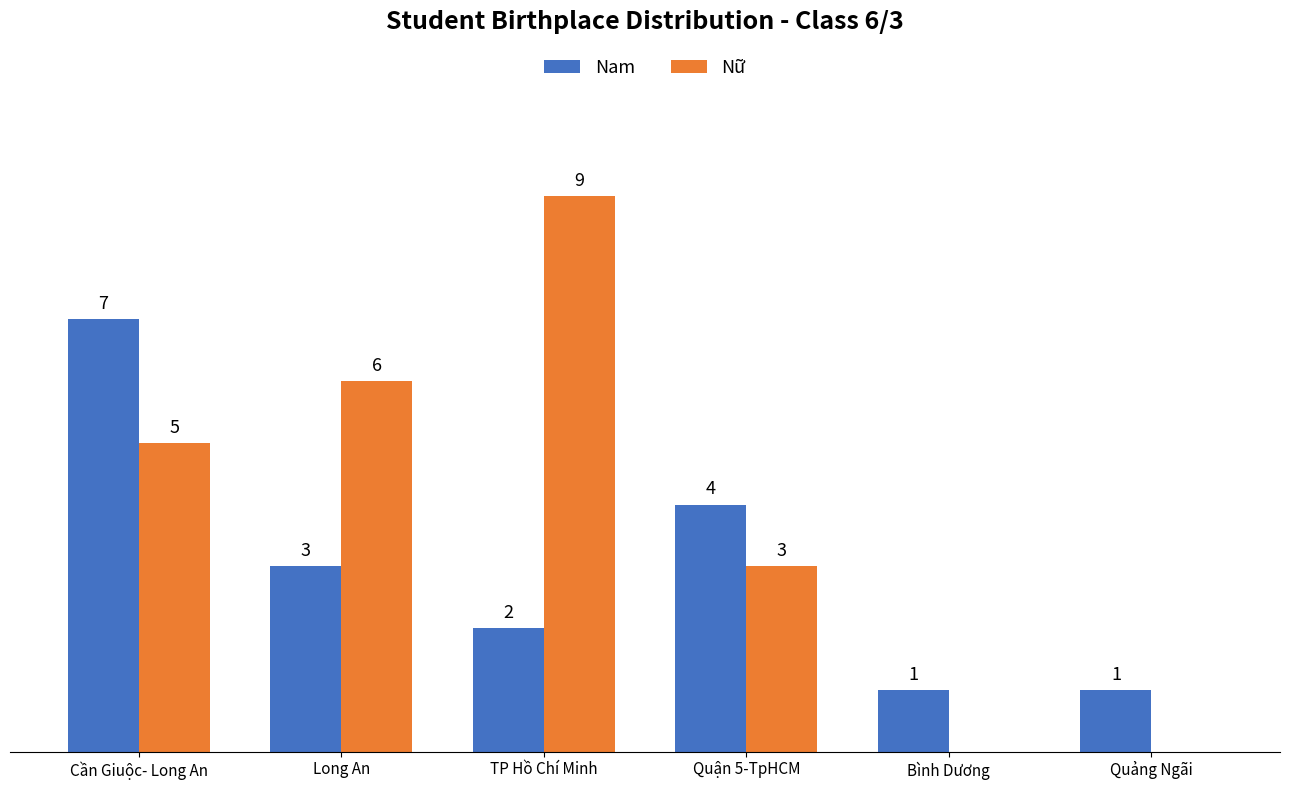

Is the value of Nữ at TP Hồ Chí Minh greater than the value of Nam at Quận 5-TpHCM?

Yes